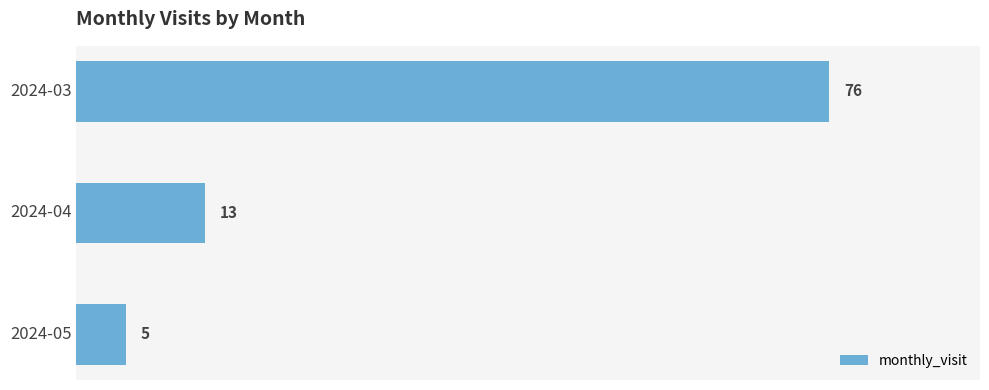

Between 2024-05 and 2024-03, which is larger?

2024-03